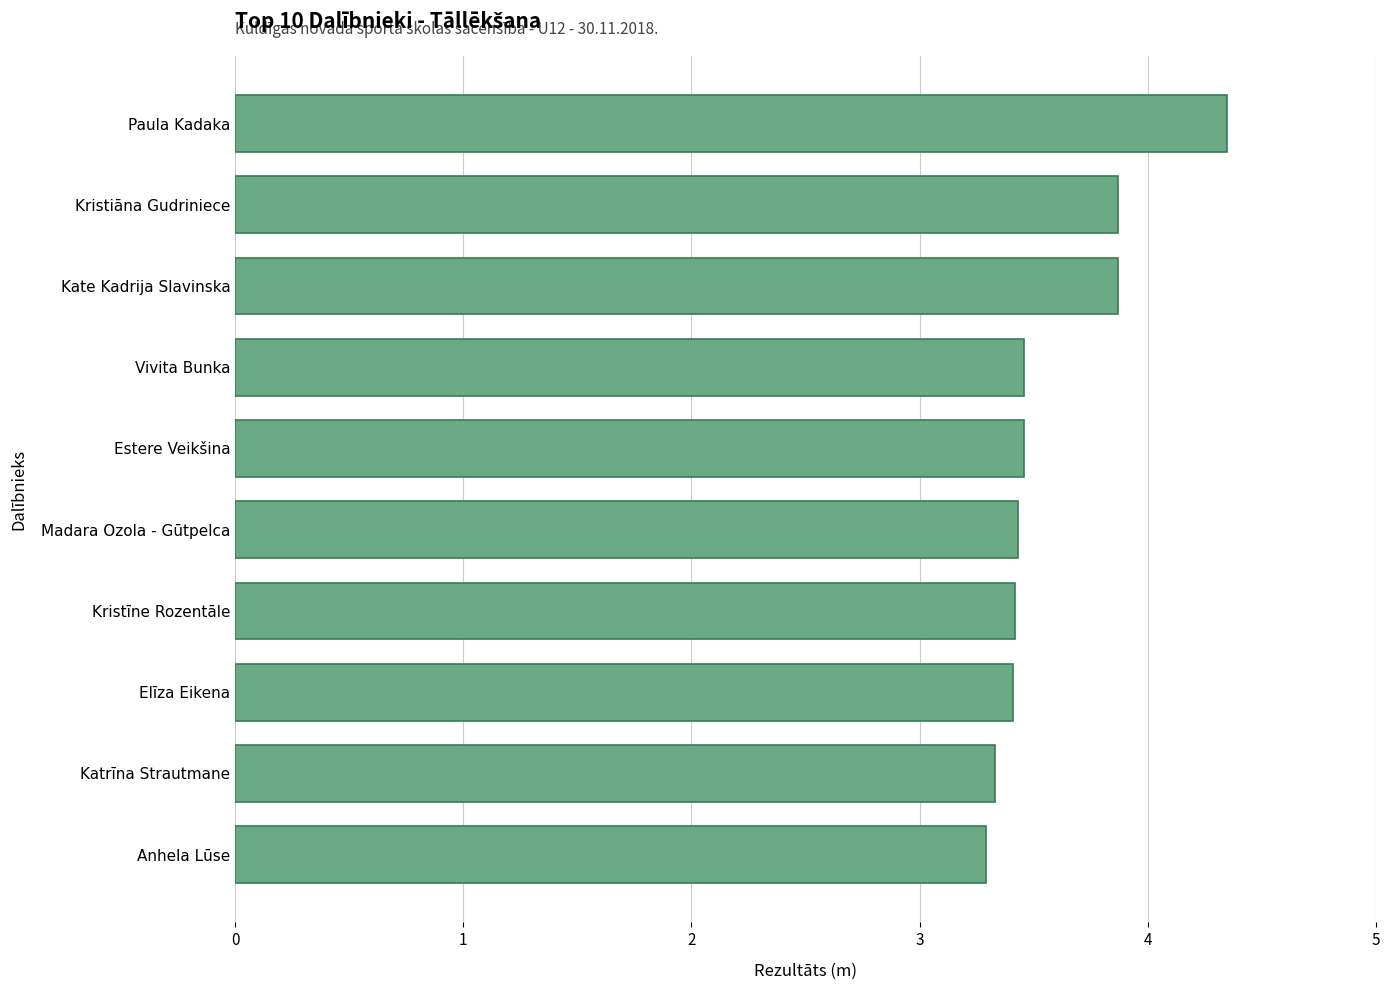

How many values are between 3 and 4?

9